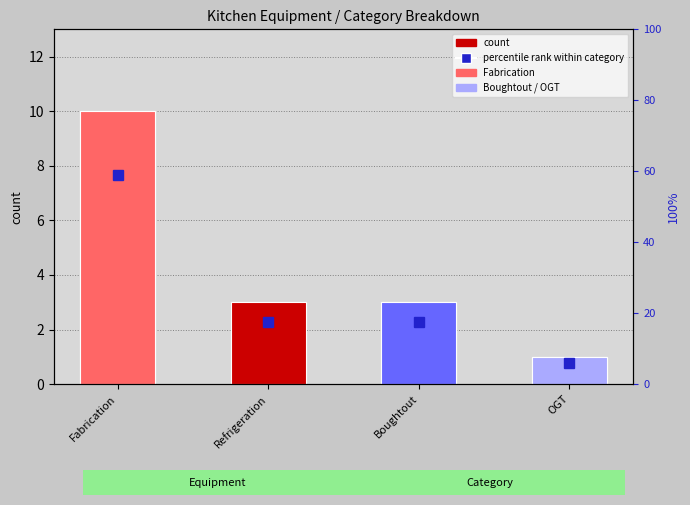

Where is the data nearest to the value 32?

Refrigeration